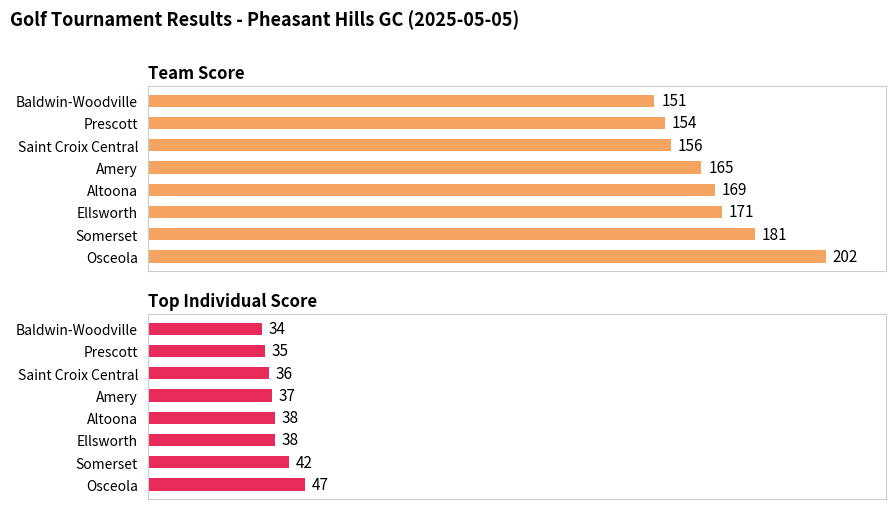

Reading left to right, list all the values displayed in this chart.

Team Score: 151	154	156	165	169	171	181	202
Top Individual Score: 34	35	36	37	38	38	42	47